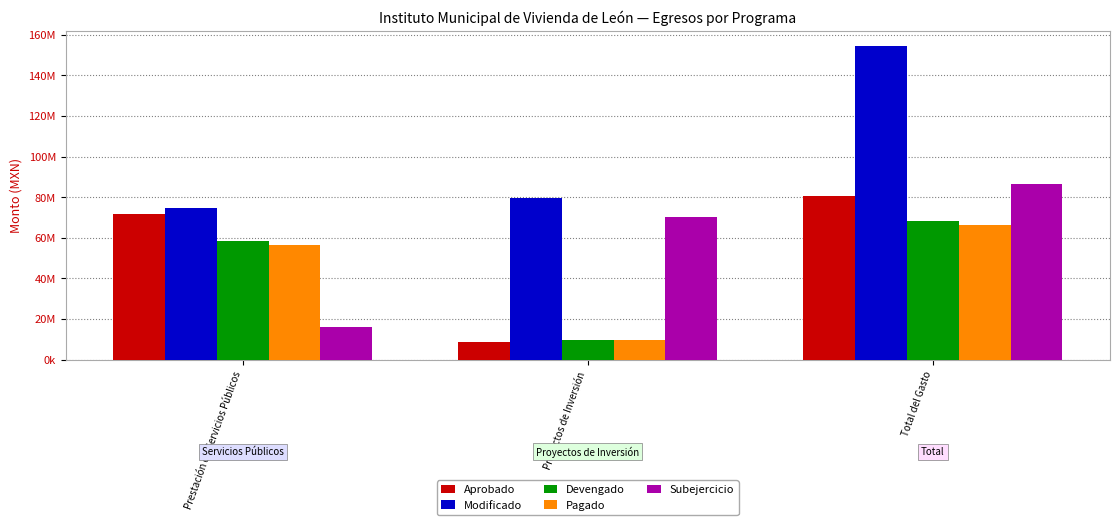

What are all the series names shown in the legend?

Aprobado, Modificado, Devengado, Pagado, Subejercicio